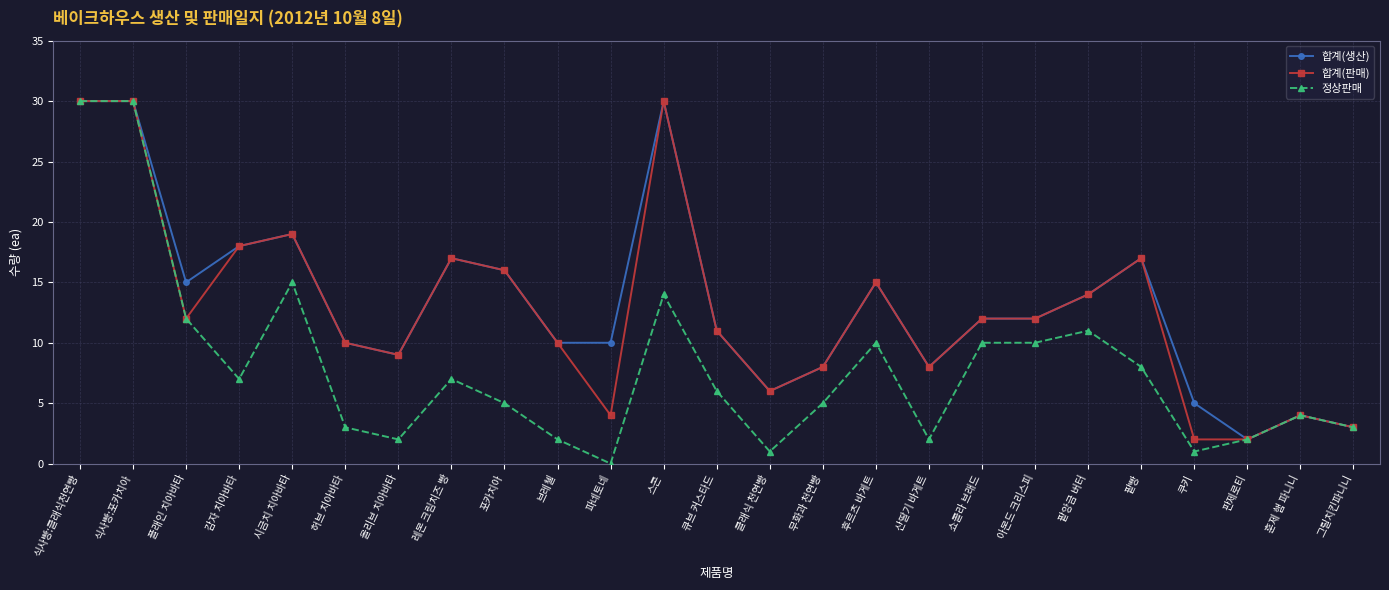

What are all the series names shown in the legend?

합계(생산), 합계(판매), 정상판매